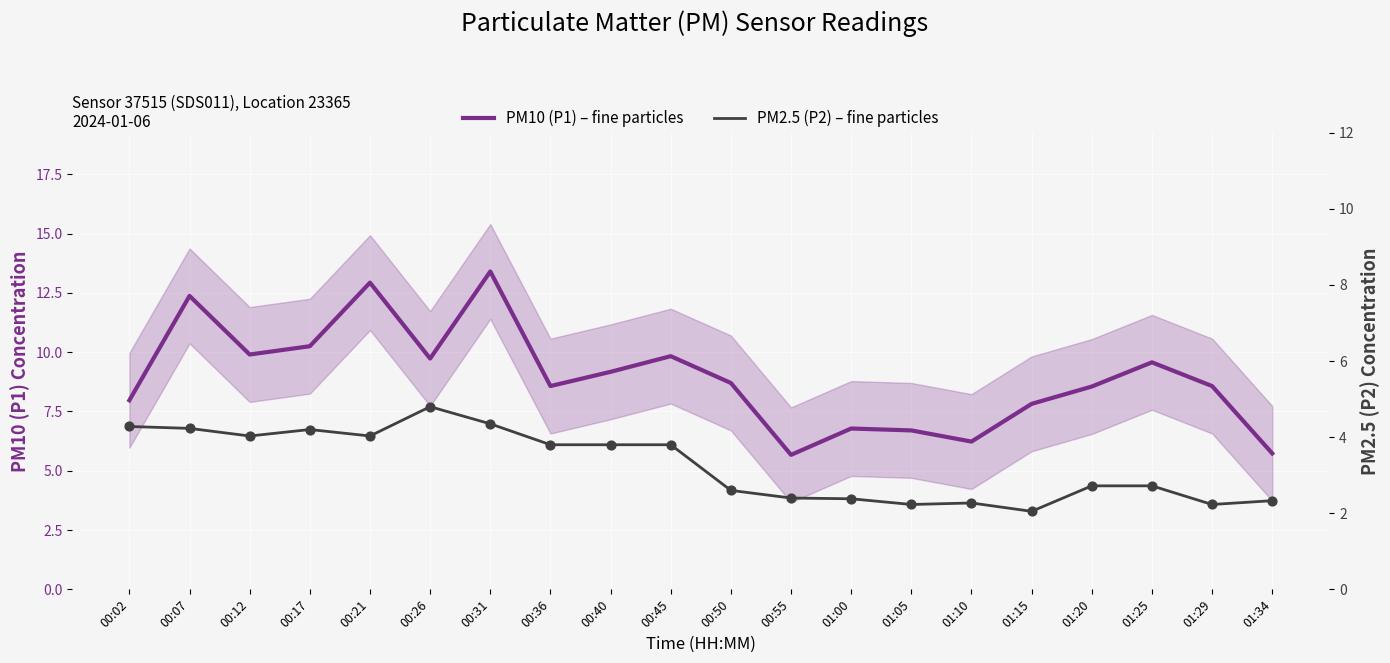

What are all the series names shown in the legend?

PM10 (P1) – fine particles, PM2.5 (P2) – fine particles